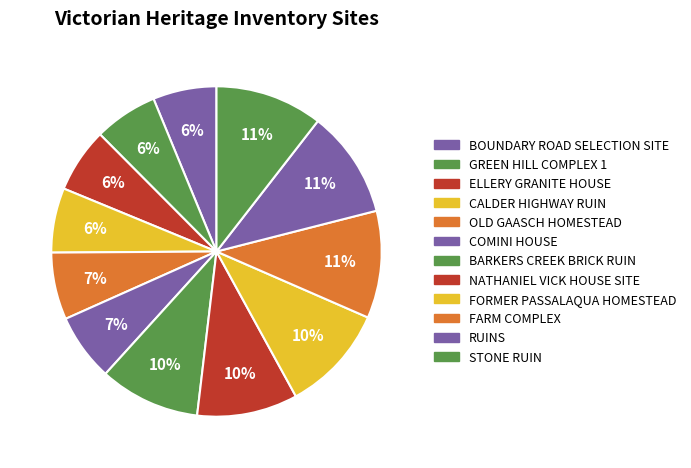

To the nearest percent, what percentage of the pie is FARM COMPLEX?

11%